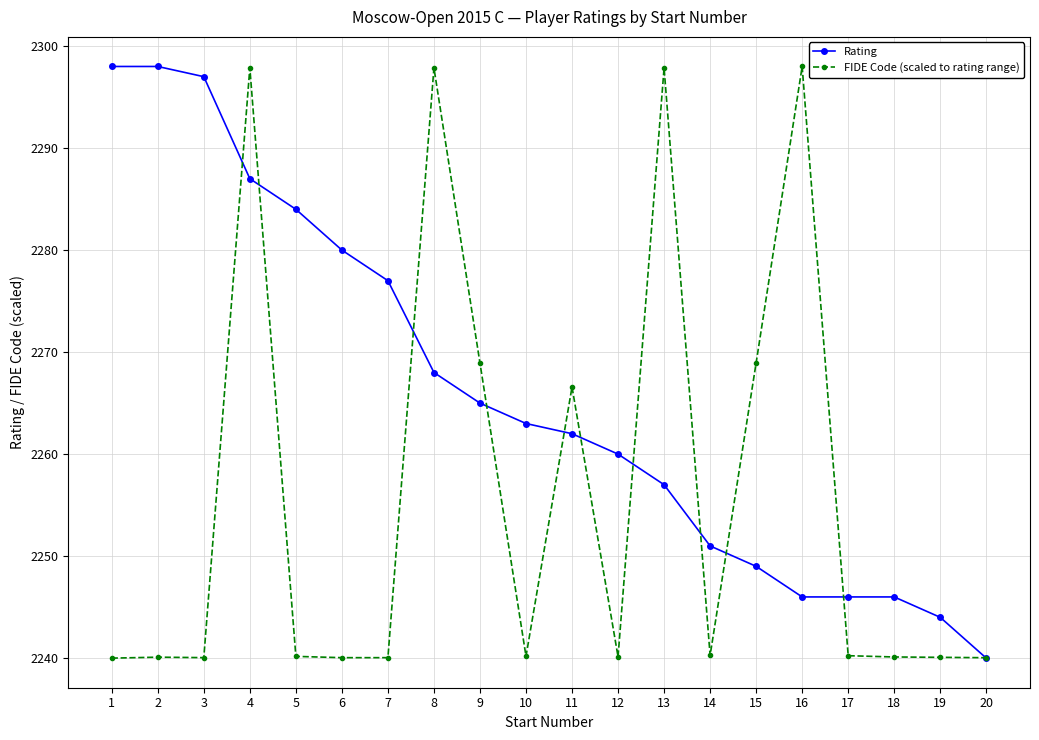

Between which two adjacent categories do Rating and FIDE Code (scaled to rating range) first intersect?

3 and 4